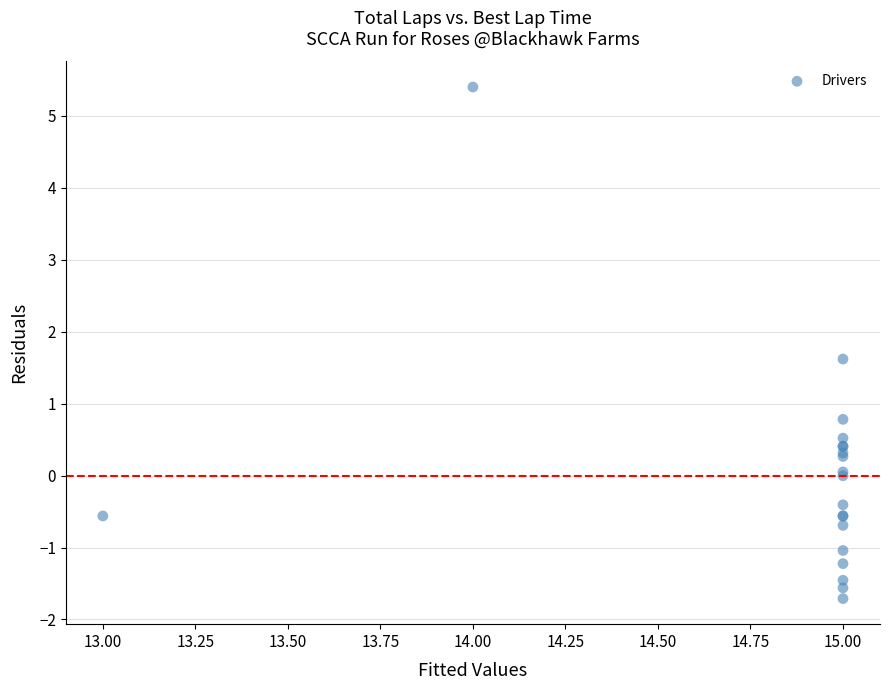

What Y value in the scatter plot is closest to 1?

0.8